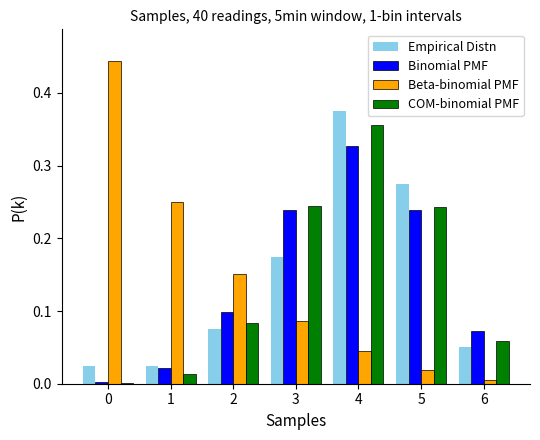

What is the sum of all Binomial PMF values?

1.0